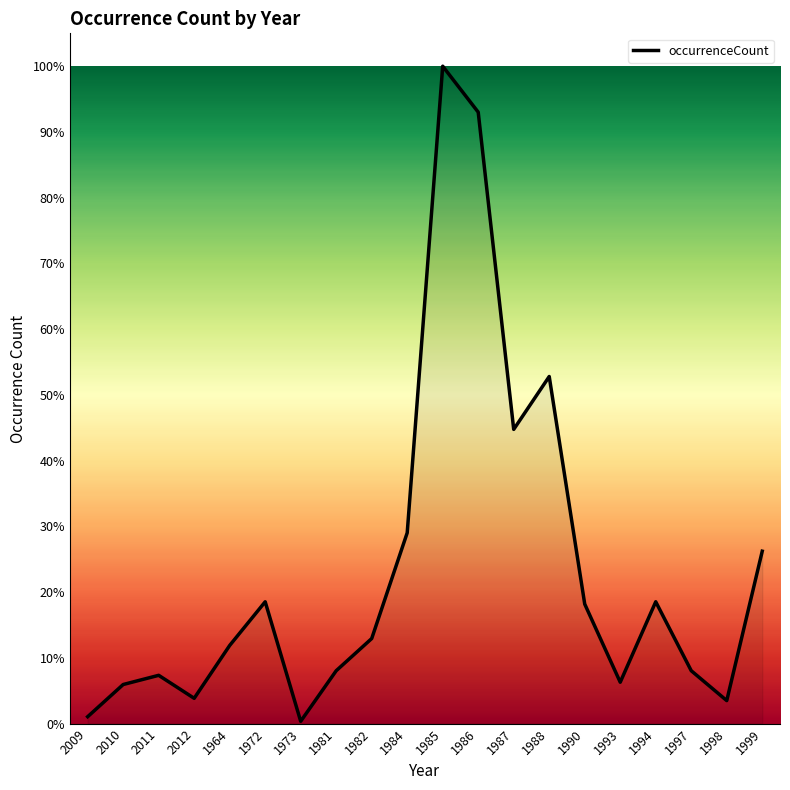

Is this an area chart (filled region under the line)?

Yes